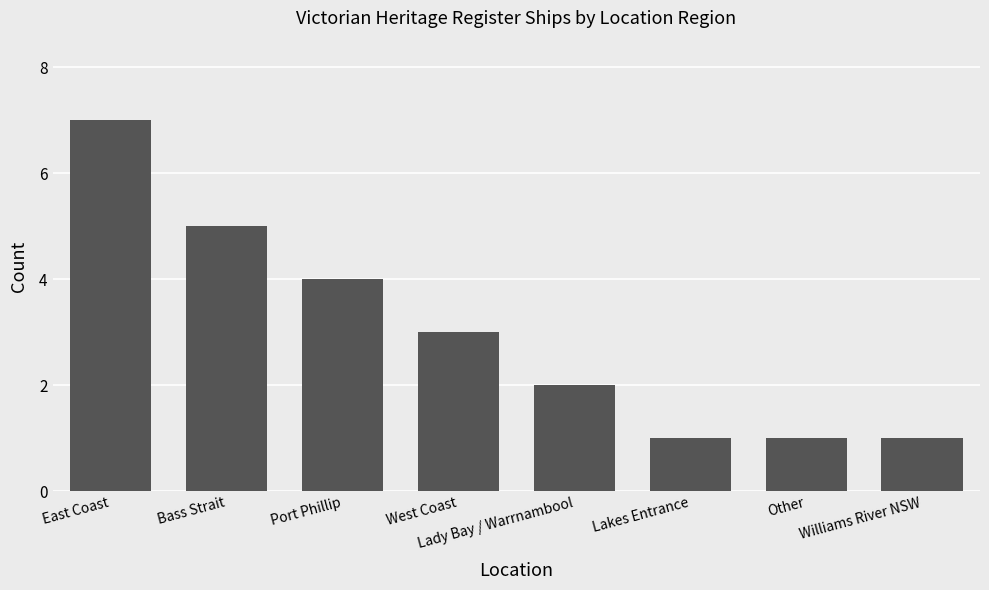

Is it true that the value at Bass Strait is 5?

True